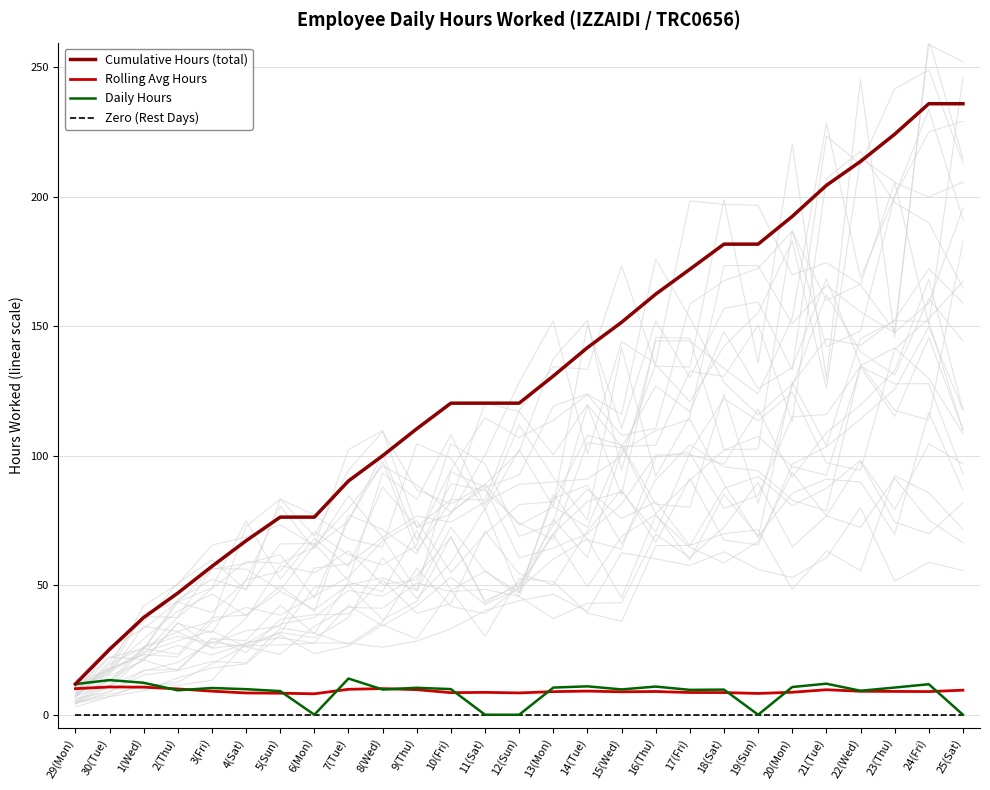

How many data points does each series have?

27